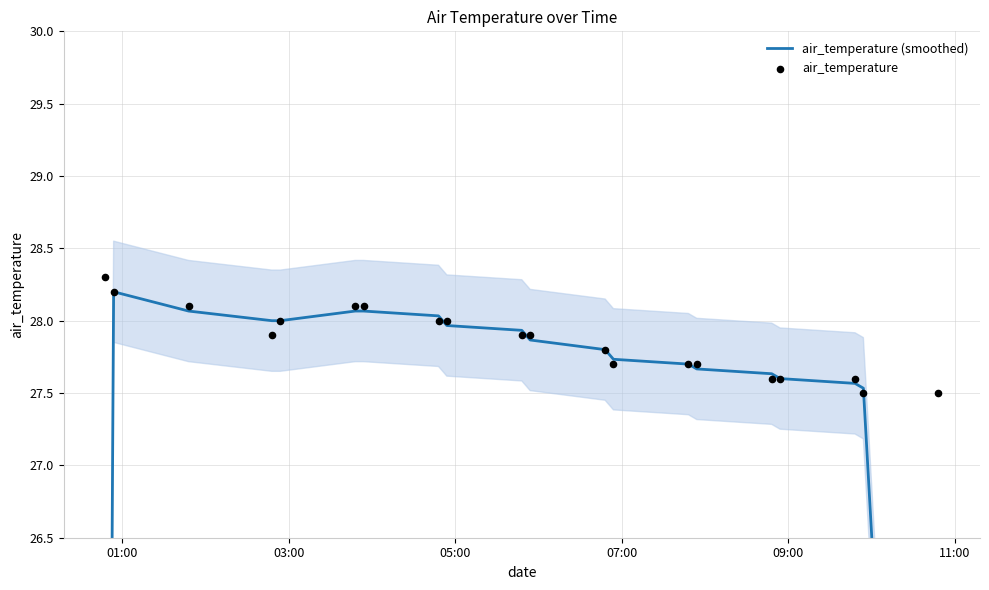

Which series has the largest Y range (max minus min)?

air_temperature (smoothed)